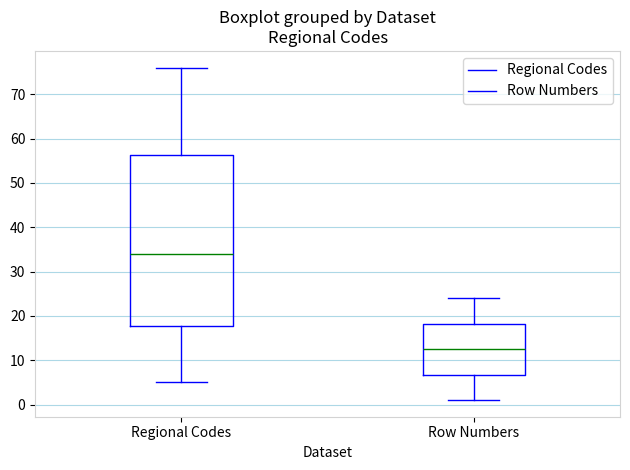

Reading left to right, transcribe this box plot: for each box, give where its median line is, the range the box spans, and where its two whiskers end, as read against the y-axis. The values are not printed on the chart, so give them approximately, as read against the axis.

Regional Codes: median 34, box 18 to 56, whiskers 5 to 76
Row Numbers: median 13, box 7 to 18, whiskers 1 to 24